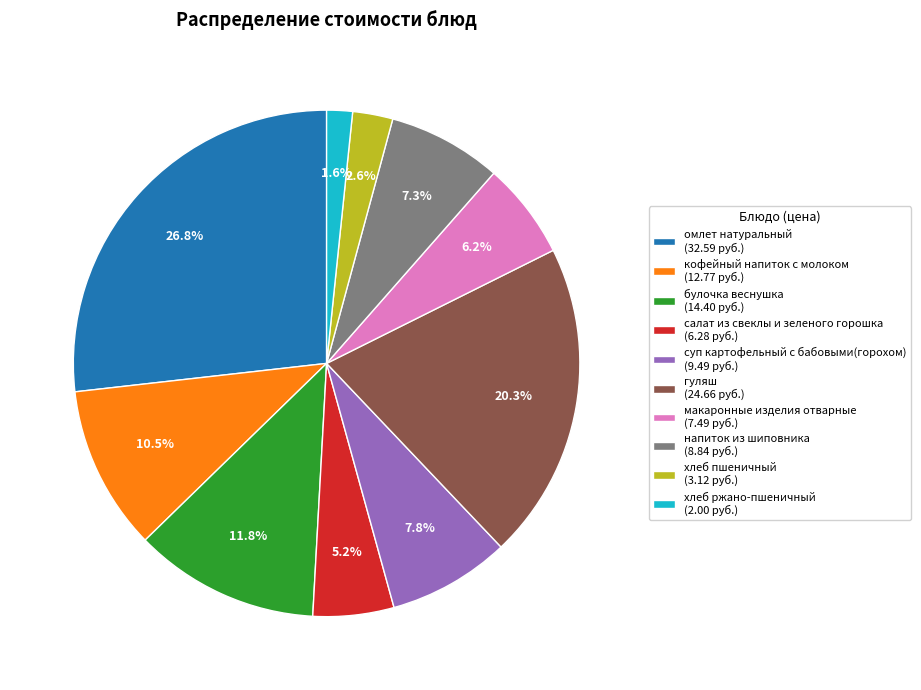

What is the ratio of the value at булочка веснушка to the value at омлет натуральный?

0.4